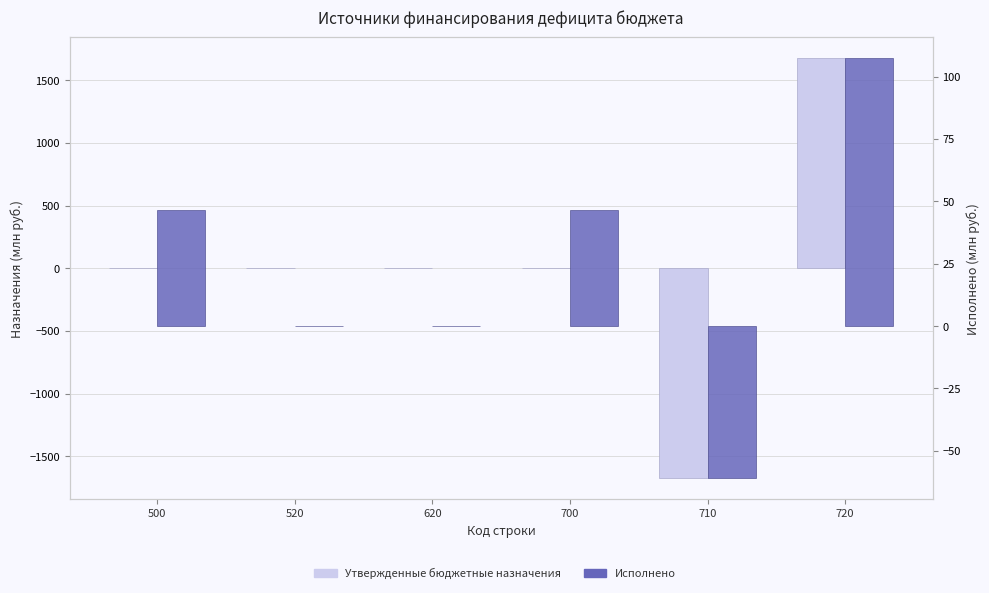

What is the difference between the highest and lowest values at 520?

0.2